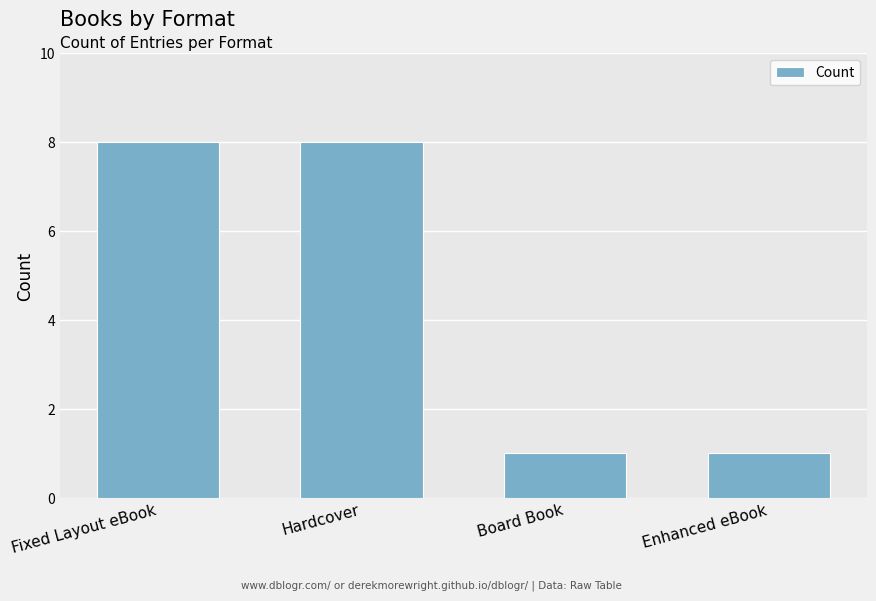

What is the minimum value shown in the chart?

1